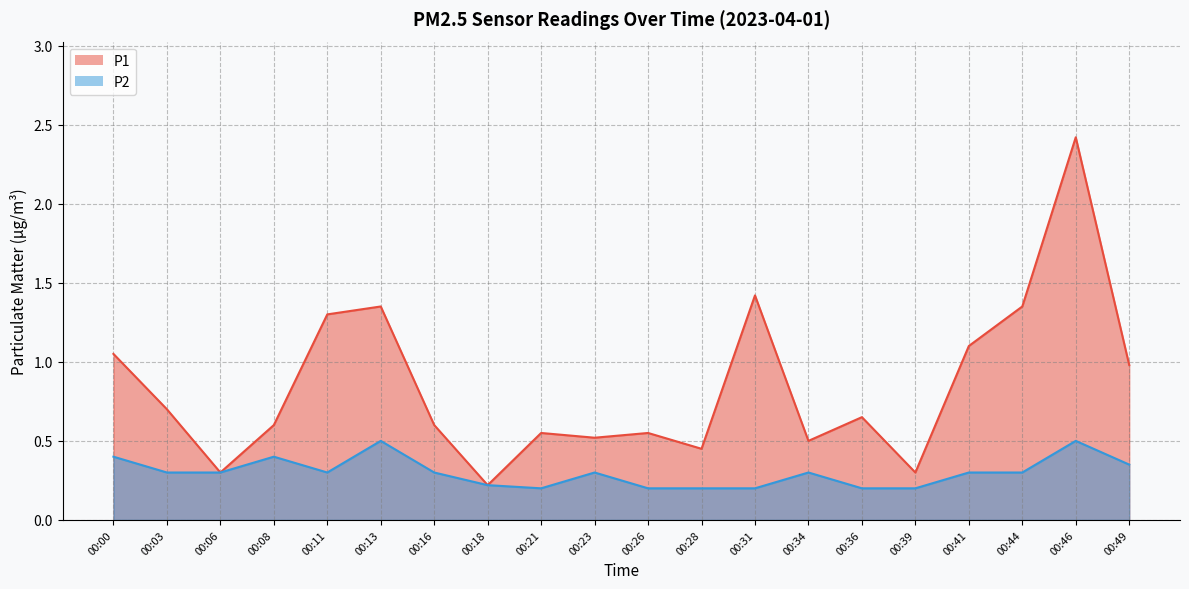

Reading left to right, extract all data points from this chart.

P1: 1.1	0.7	0.3	0.6	1.3	1.4	0.6	0.2	0.6	0.5	0.6	0.5	1.4	0.5	0.7	0.3	1.1	1.4	2.4	1.0
P2: 0.4	0.3	0.3	0.4	0.3	0.5	0.3	0.2	0.2	0.3	0.2	0.2	0.2	0.3	0.2	0.2	0.3	0.3	0.5	0.3